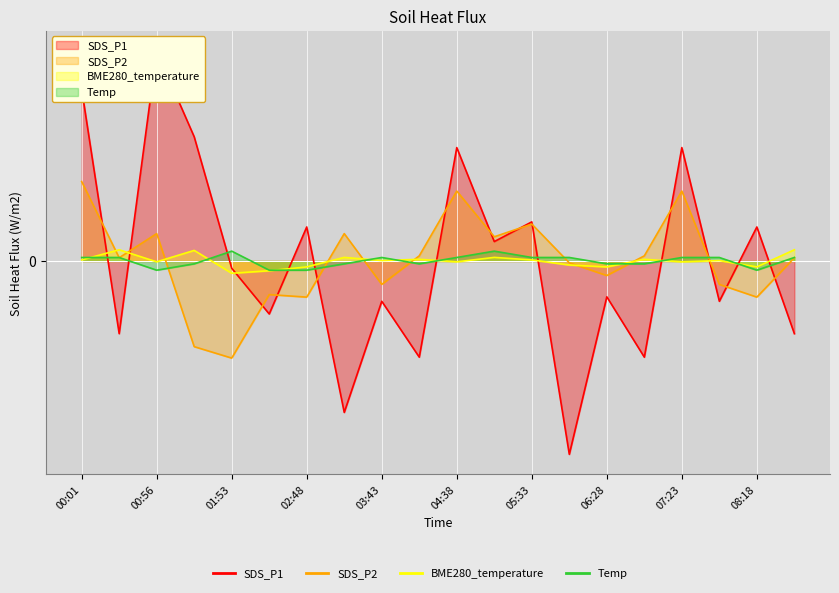

Reading right to left, transcribe all the data shown in this chart.

SDS_P1: 08:45=-1.1	08:18=0.5	07:50=-0.6	07:23=1.8	06:55=-1.5	06:28=-0.6	06:00=-3.0	05:33=0.6	05:05=0.3	04:38=1.8	04:10=-1.5	03:43=-0.6	03:15=-2.4	02:48=0.5	02:20=-0.8	01:53=-0.1	01:25=2.0	00:56=3.3	00:28=-1.1	00:01=2.7
SDS_P2: 08:45=0.1	08:18=-0.6	07:50=-0.4	07:23=1.1	06:55=0.1	06:28=-0.2	06:00=-0.0	05:33=0.6	05:05=0.4	04:38=1.1	04:10=0.1	03:43=-0.4	03:15=0.4	02:48=-0.6	02:20=-0.5	01:53=-1.5	01:25=-1.3	00:56=0.4	00:28=0.1	00:01=1.3
BME280_temperature: 08:45=0.2	08:18=-0.1	07:50=0.0	07:23=-0.0	06:55=0.0	06:28=-0.1	06:00=-0.1	05:33=0.0	05:05=0.1	04:38=-0.0	04:10=0.0	03:43=0.0	03:15=0.1	02:48=-0.1	02:20=-0.2	01:53=-0.2	01:25=0.2	00:56=-0.0	00:28=0.2	00:01=0.0
Temp: 08:45=0.1	08:18=-0.1	07:50=0.1	07:23=0.1	06:55=-0.0	06:28=-0.0	06:00=0.1	05:33=0.1	05:05=0.2	04:38=0.1	04:10=-0.0	03:43=0.1	03:15=-0.0	02:48=-0.1	02:20=-0.1	01:53=0.2	01:25=-0.0	00:56=-0.1	00:28=0.1	00:01=0.1